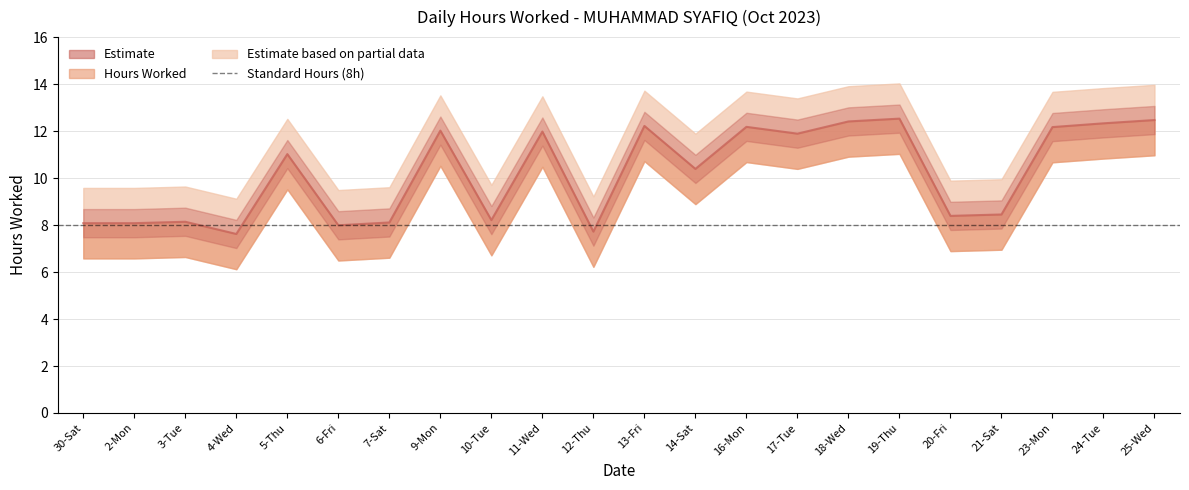

Reading left to right, transcribe all the data shown in this chart.

8.1	8.1	8.1	7.6	11.0	8.0	8.1	12.0	8.2	12.0	7.7	12.2	10.4	12.2	11.9	12.4	12.5	8.4	8.4	12.2	12.3	12.5